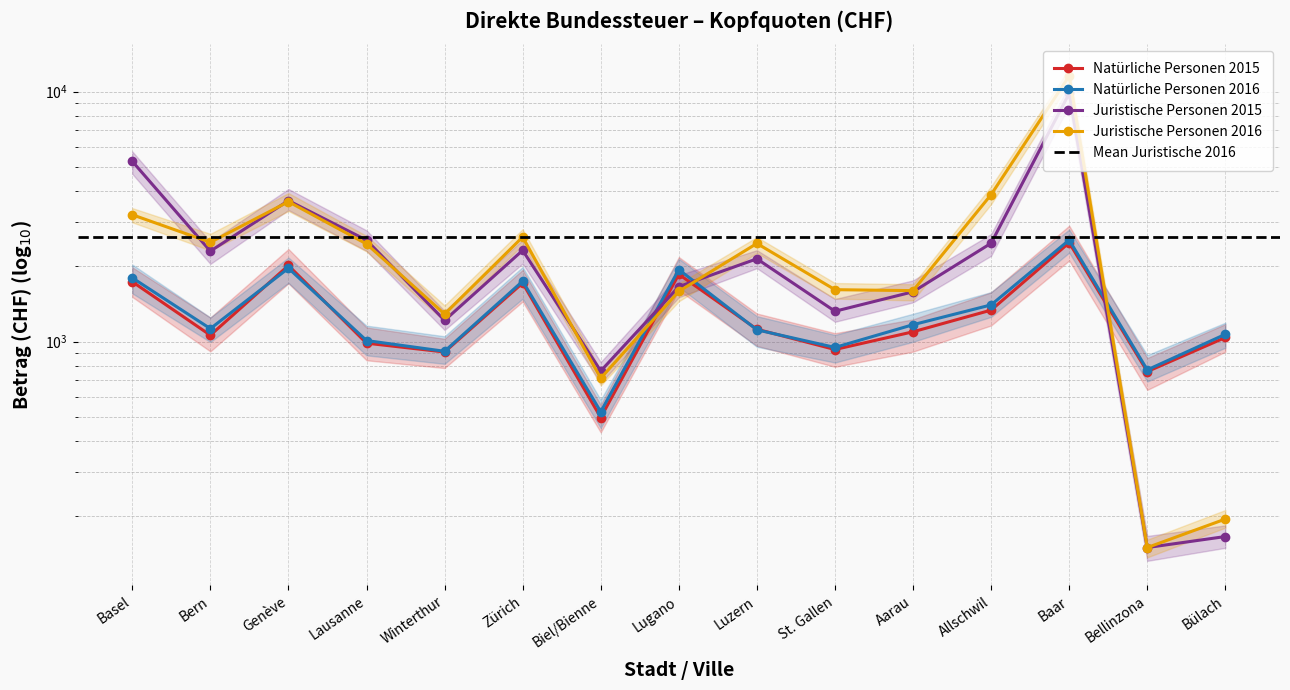

True or false: Juristische Personen 2016 and Natürliche Personen 2016 cross at least once.

True